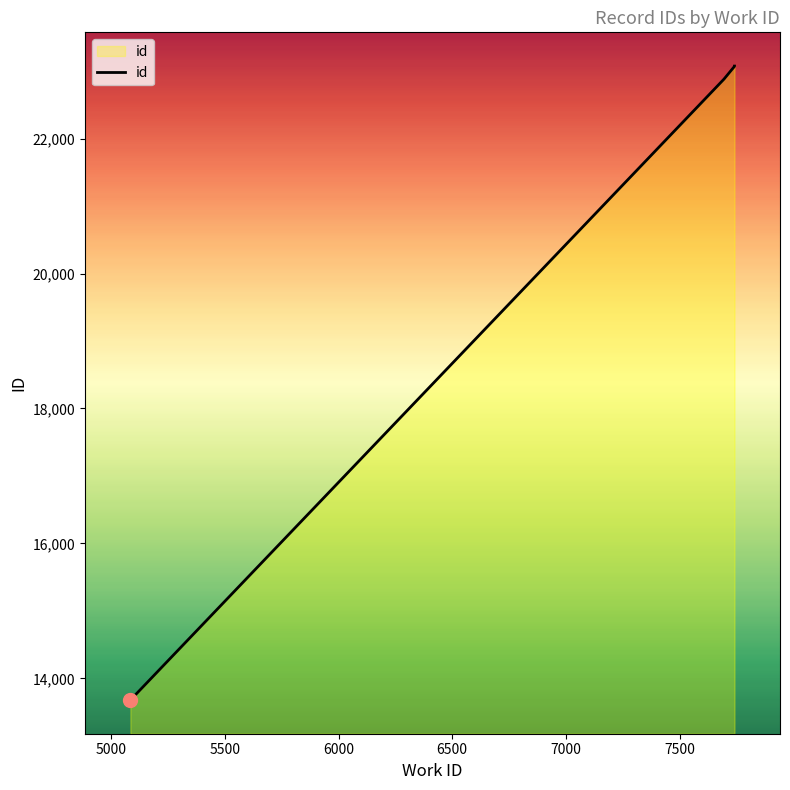

Count the number of values greater than 23070.

4